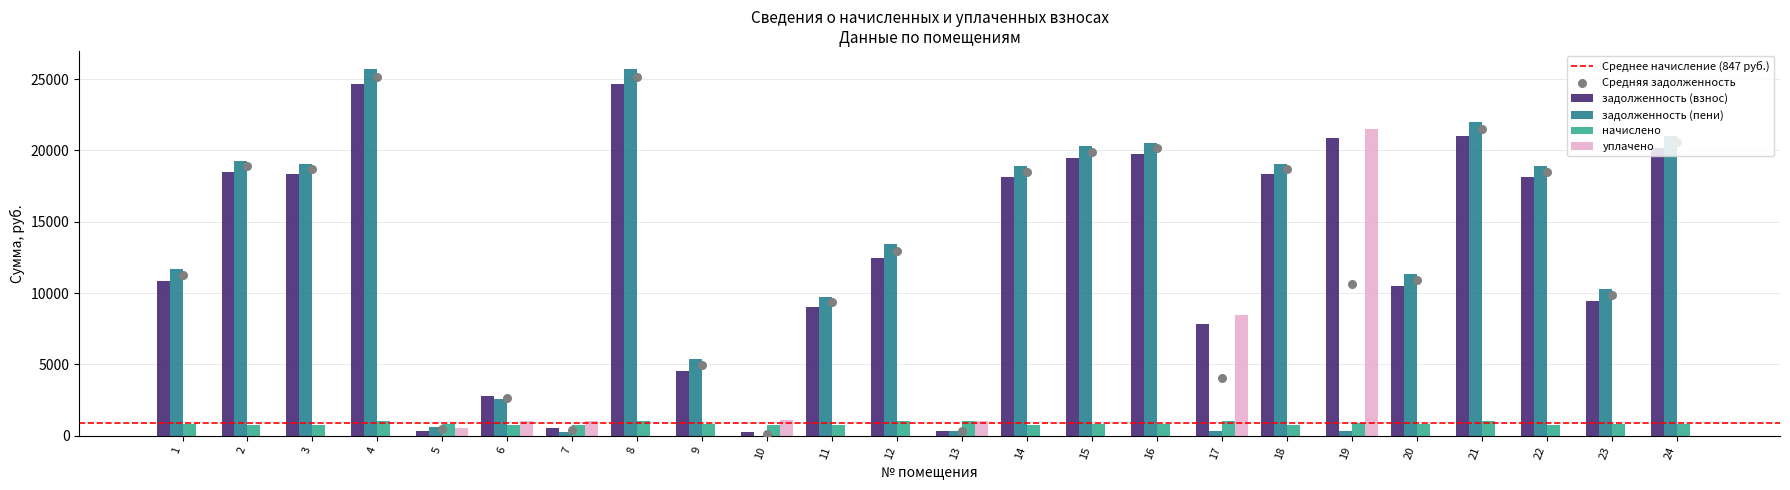

Is the value of уплачено at 1 greater than the value of задолженность (пени) at 12?

No